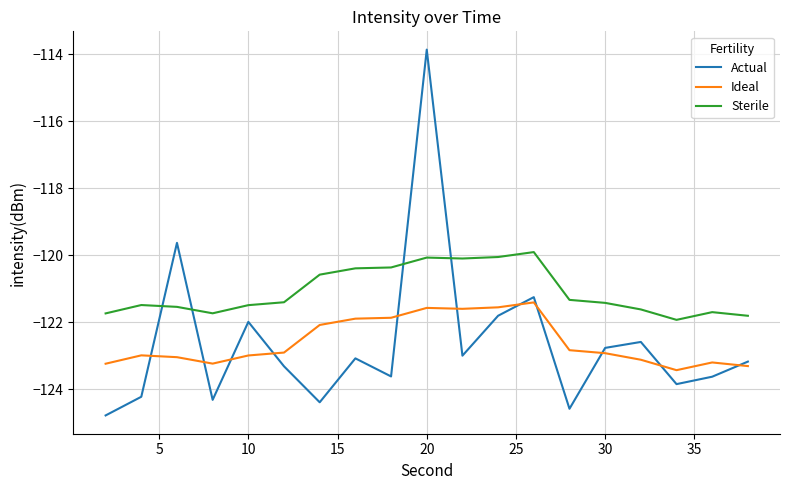

Reading left to right, what are all the values shown in this chart?

Actual: -124.8	-124.2	-119.6	-124.3	-122.0	-123.3	-124.4	-123.1	-123.6	-113.9	-123.0	-121.8	-121.2	-124.6	-122.8	-122.6	-123.8	-123.6	-123.2
Ideal: -123.2	-123.0	-123.0	-123.2	-123.0	-122.9	-122.1	-121.9	-121.9	-121.6	-121.6	-121.6	-121.4	-122.8	-122.9	-123.1	-123.4	-123.2	-123.3
Sterile: -121.7	-121.5	-121.5	-121.7	-121.5	-121.4	-120.6	-120.4	-120.4	-120.1	-120.1	-120.1	-119.9	-121.3	-121.4	-121.6	-121.9	-121.7	-121.8